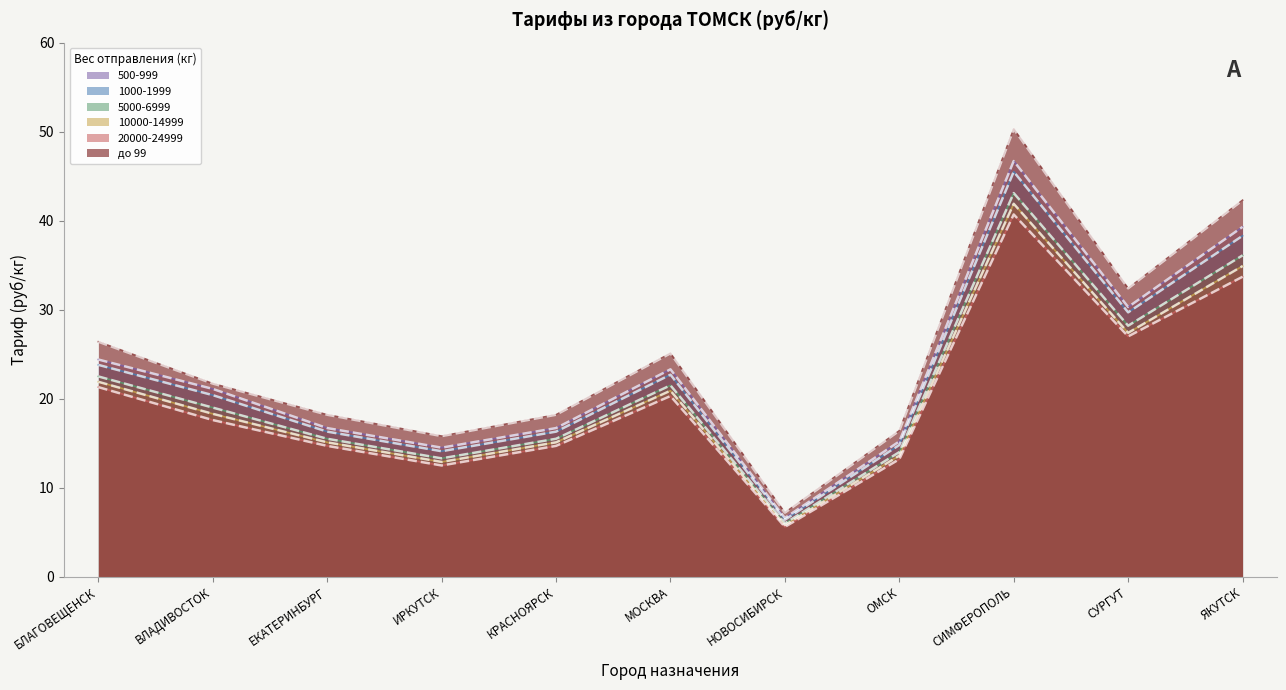

True or false: до 99 and 10000-14999 intersect in this chart.

False